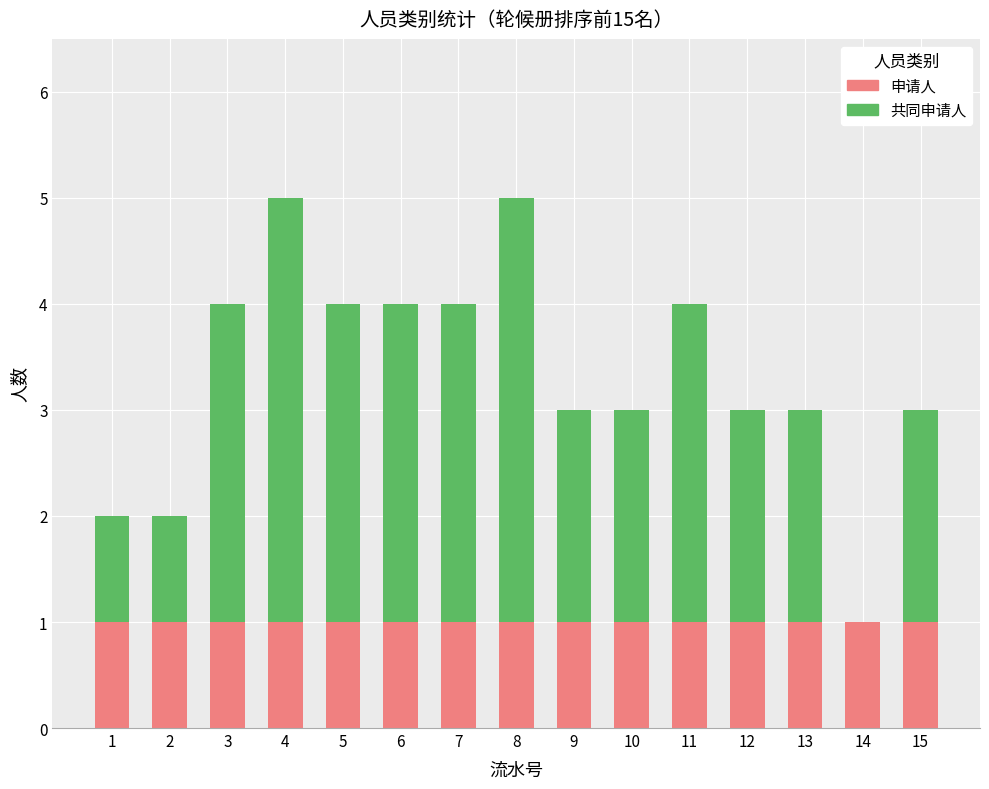

The 申请人 series shows 1 at 2. True or false?

True